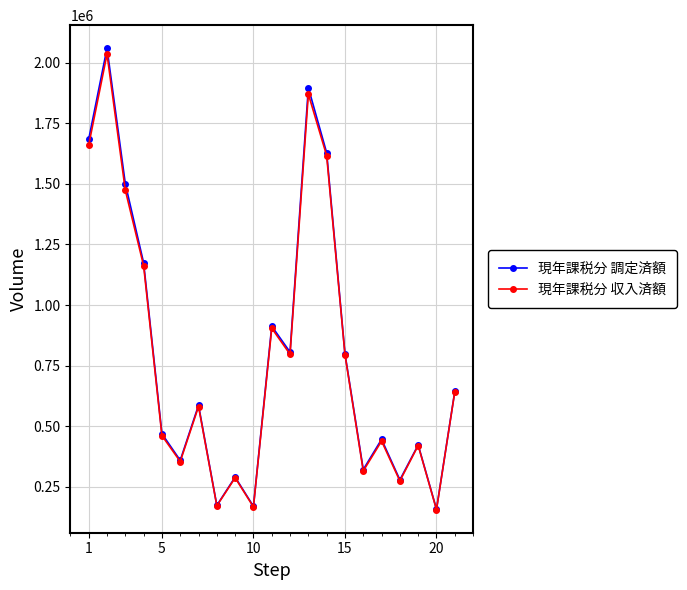

In 現年課税分 調定済額, how many points are lower than both neighbors (excluding endpoints)?

7